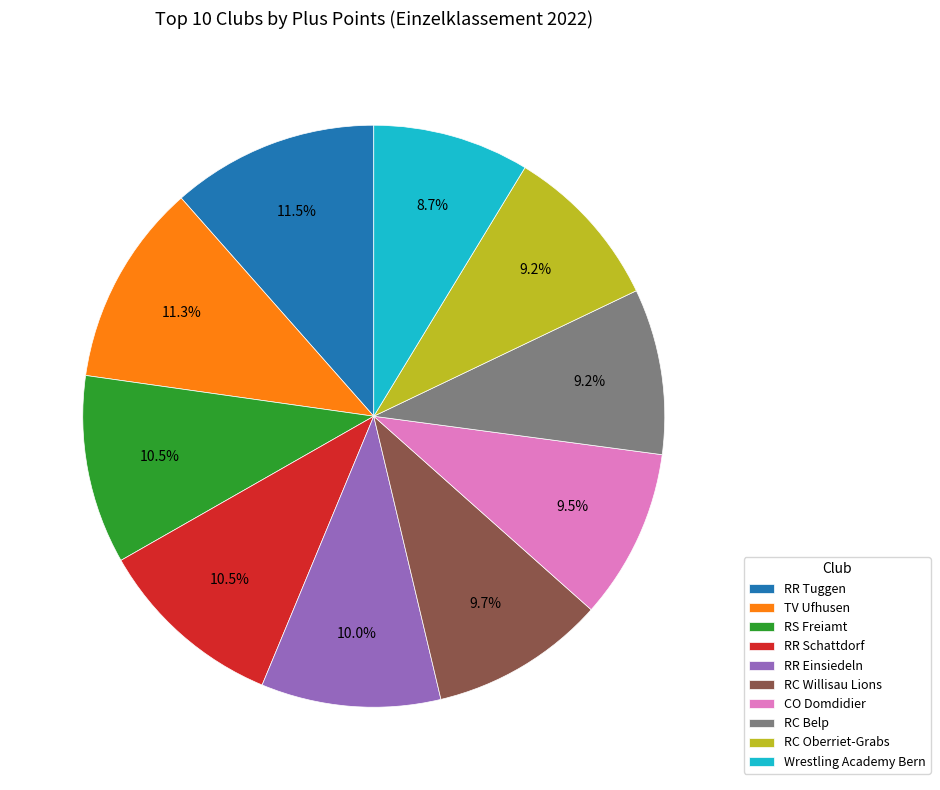

Does any single category account for the majority?

No